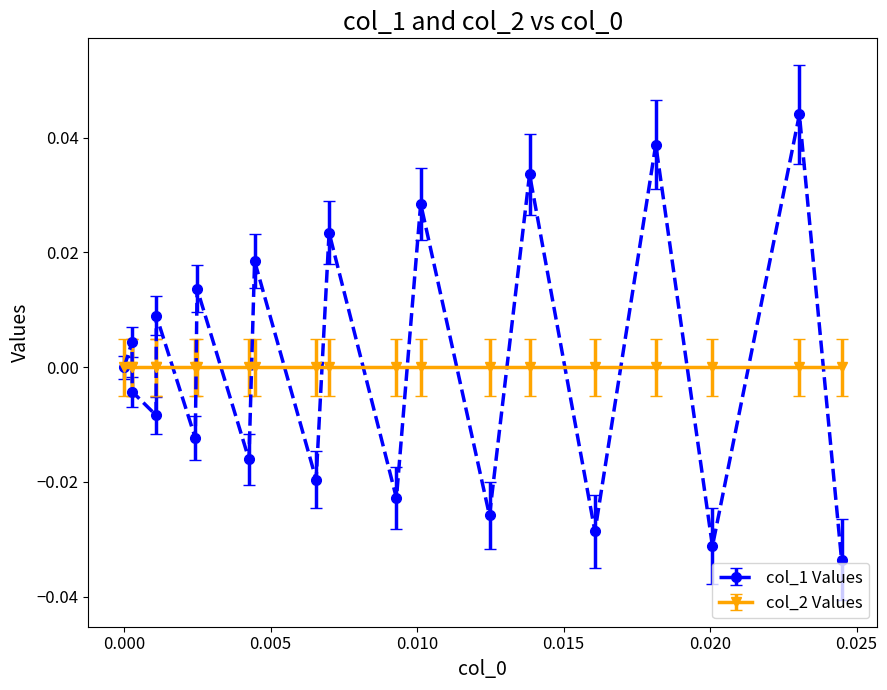

How many interior local peaks does the col_1 Values series have?

9